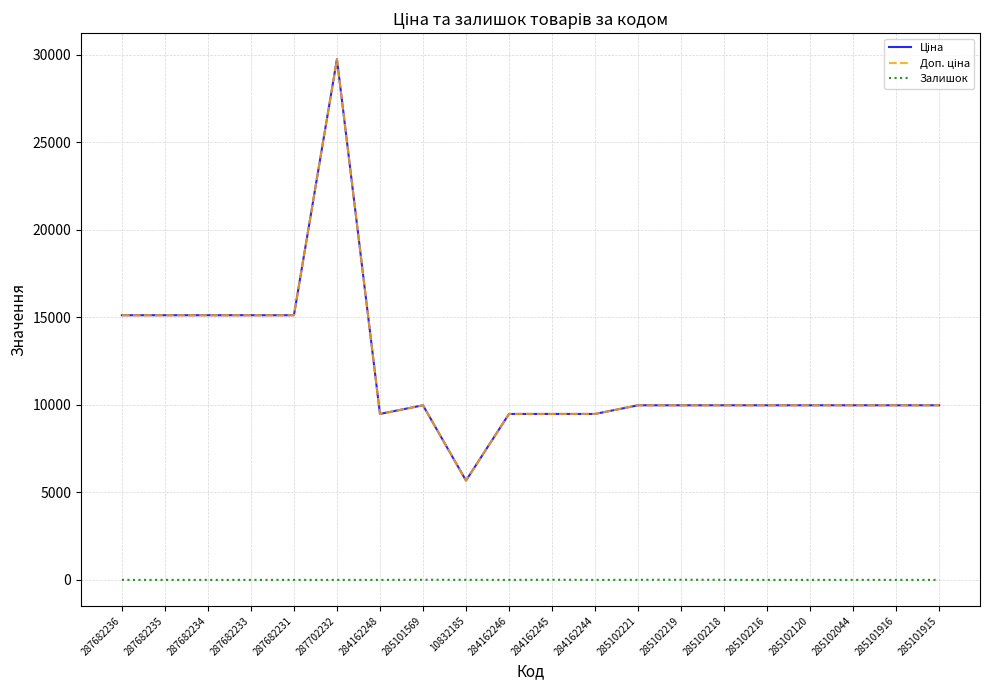

What is the lowest value of the Доп. ціна series?

5673.8